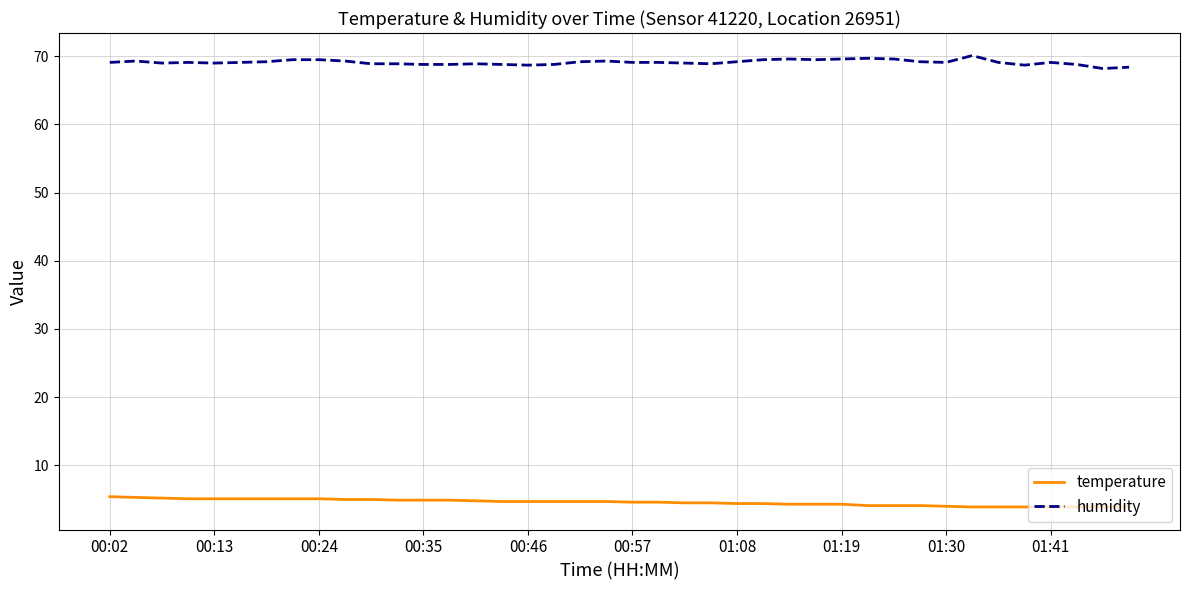

Rank the series by their maximum value, from lowest to highest.

temperature, humidity